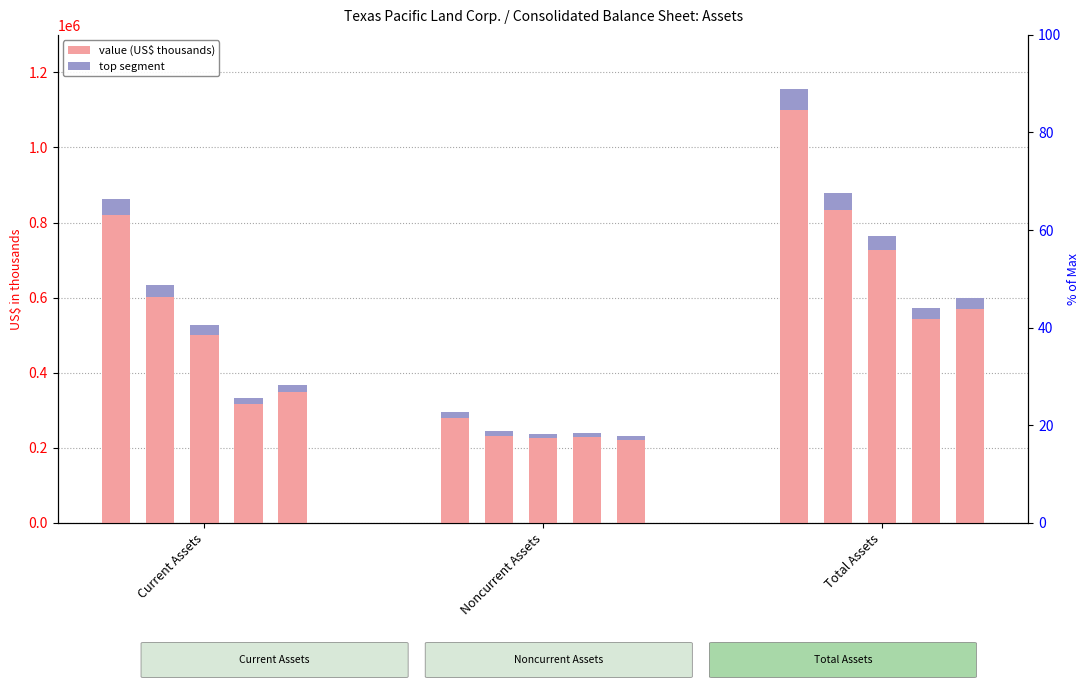

What is the spread (max minus min) of values at Current Assets?

844132.0